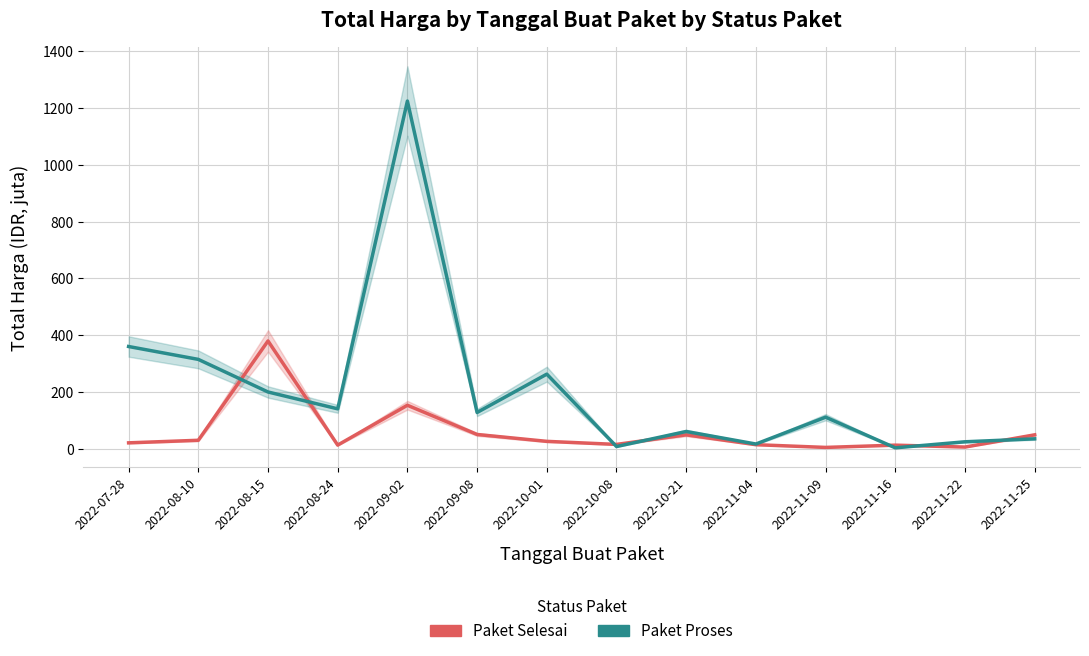

Where does the Paket Selesai series first go above 25?

2022-08-10